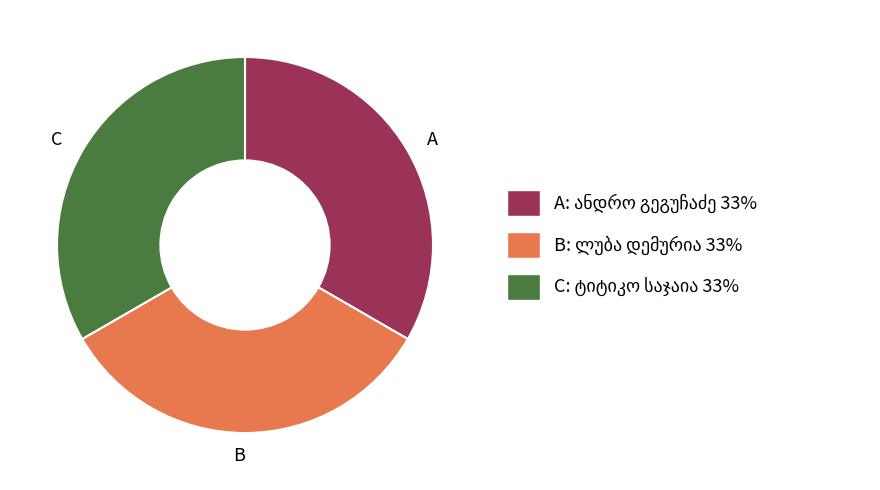

Is there any slice that represents more than half of the pie?

No